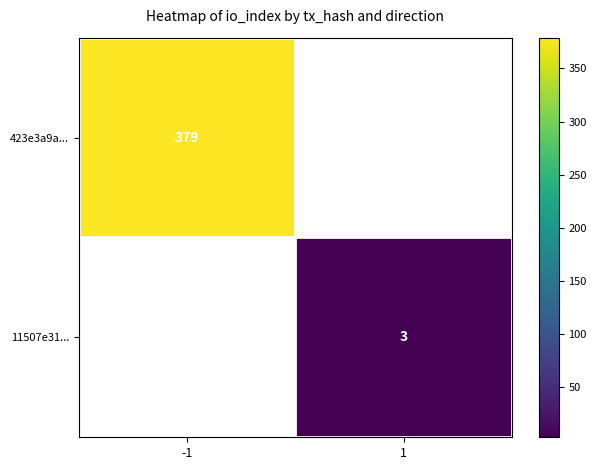

What is the minimum value shown in the chart?

3.0